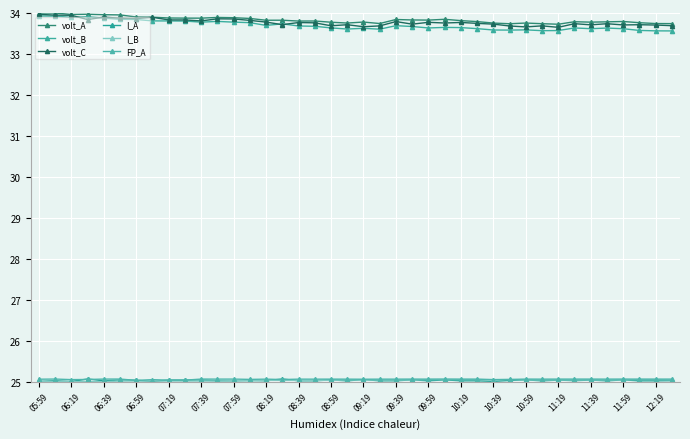

Is this an area chart (filled region under the line)?

No